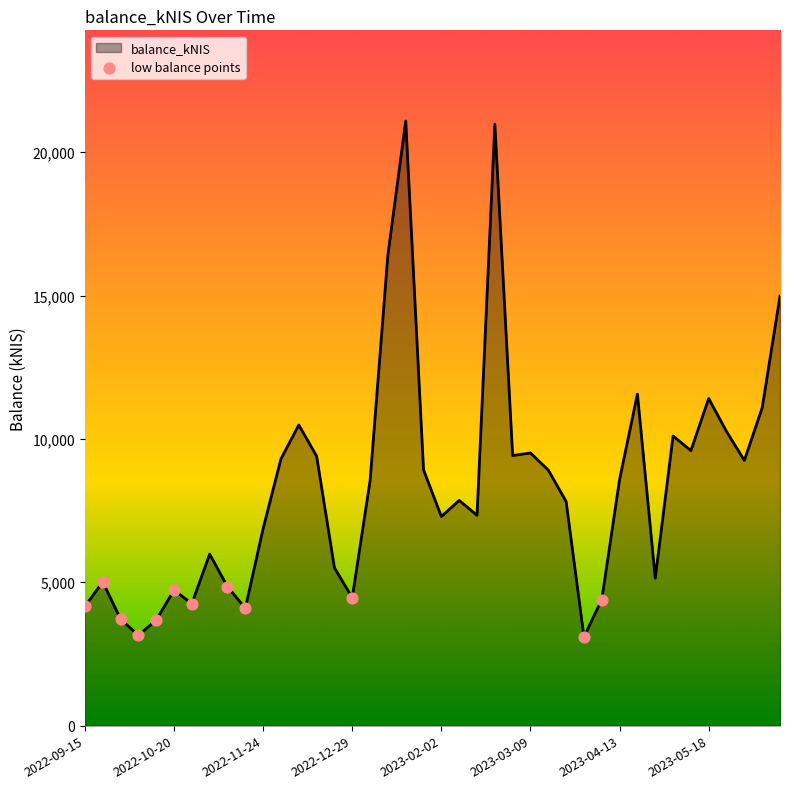

What is the maximum value shown in the chart?

21087.2